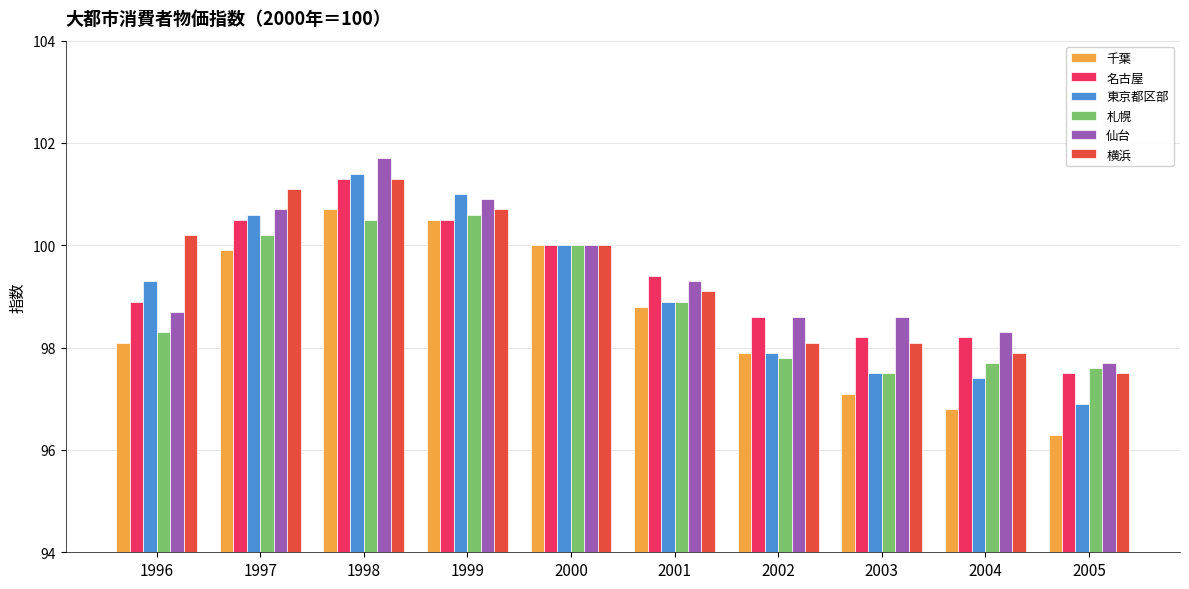

At which category is the sum across all series the highest?

1998